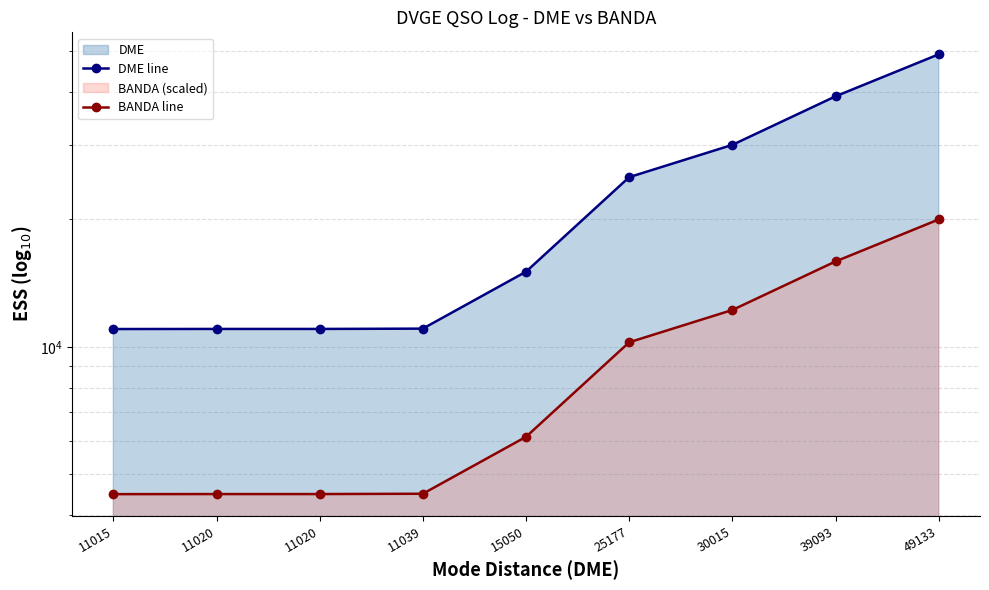

Reading left to right, what are all the values shown in this chart?

DME line: 11015=11015.0	11020=11020.0	11020=11020.0	11039=11039.0	15050=15050.0	25177=25177.0	30015=30015.0	39093=39093.0	49133=49133.0
BANDA line: 11015=4483.7	11020=4485.8	11020=4485.8	11039=4493.5	15050=6126.2	25177=10248.5	30015=12217.9	39093=15913.1	49133=20000.0